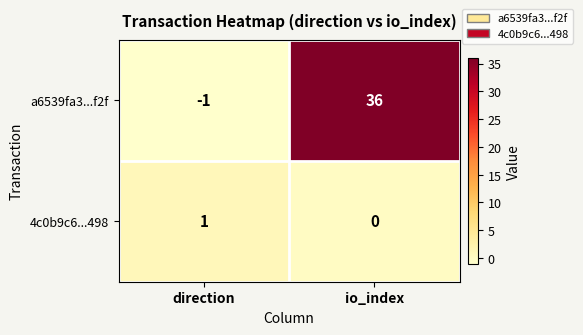

What is the highest value of the a6539fa3...f2f series?

36